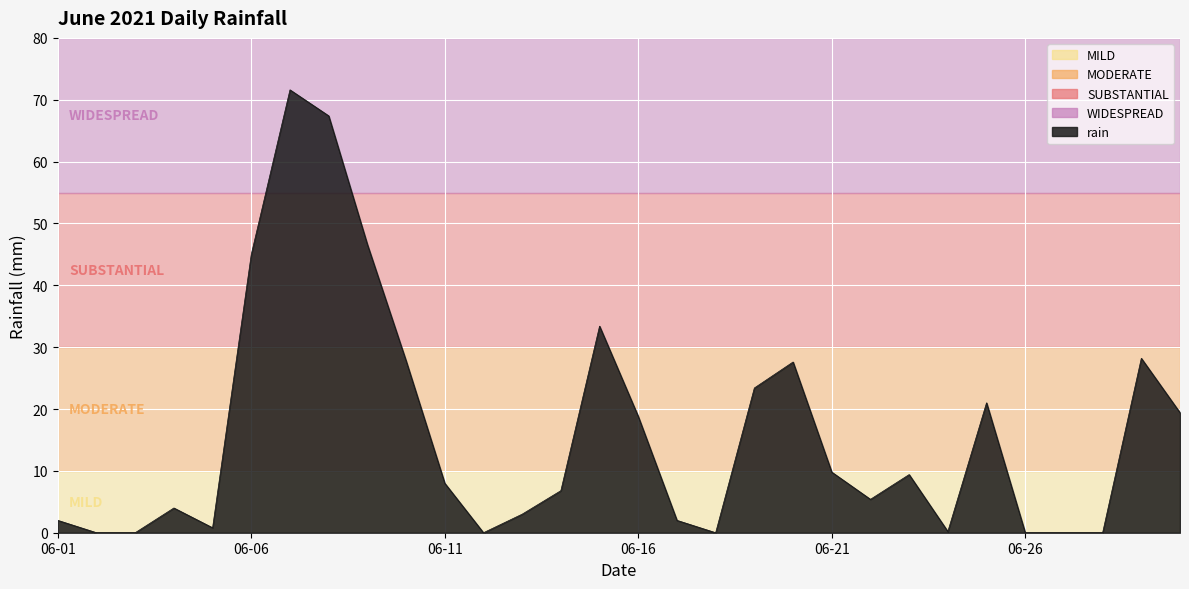

What is the difference between the maximum and minimum values?

71.6